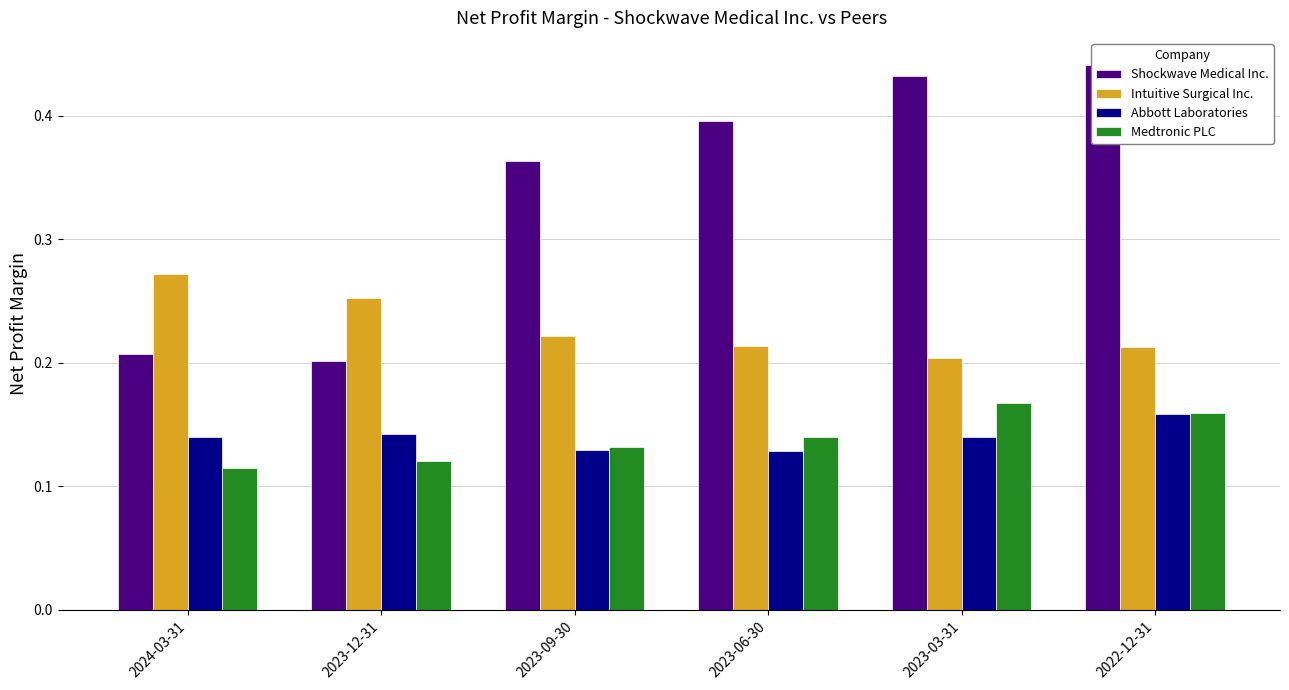

What is the maximum value shown in the chart?

0.4